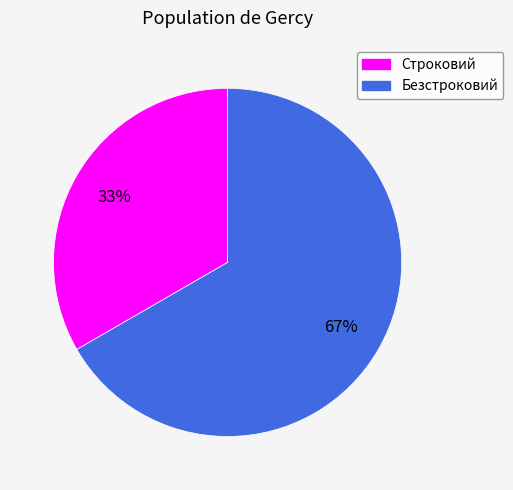

Does any single category account for the majority?

Yes